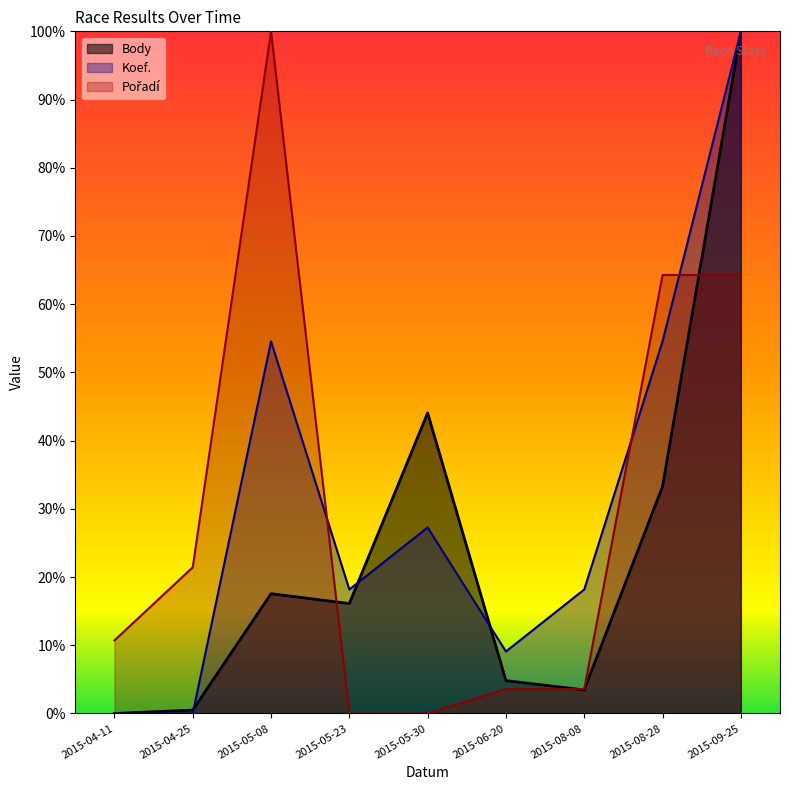

What is the difference between the maximum and second lowest values in the Body series?

4477.3